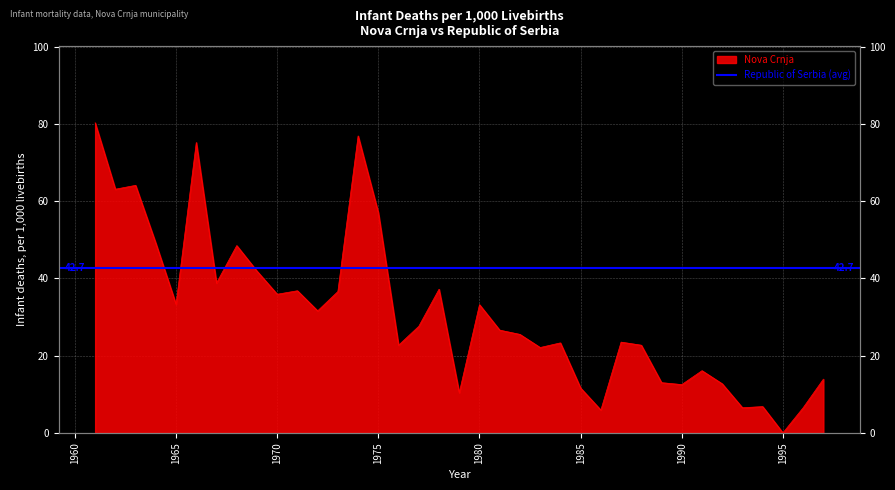

What is the change in value from 1971 to 1976?

-14.1